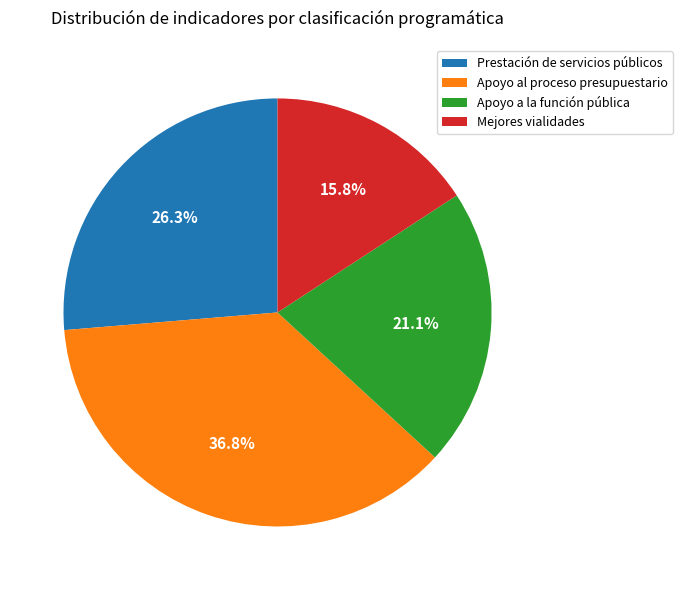

Is Apoyo al proceso presupuestario the majority of the pie?

No